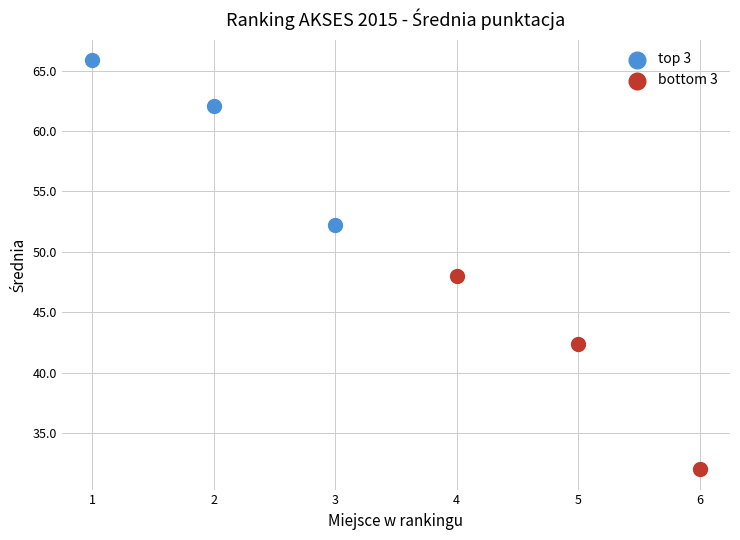

What are all the series names shown in the legend?

top 3, bottom 3